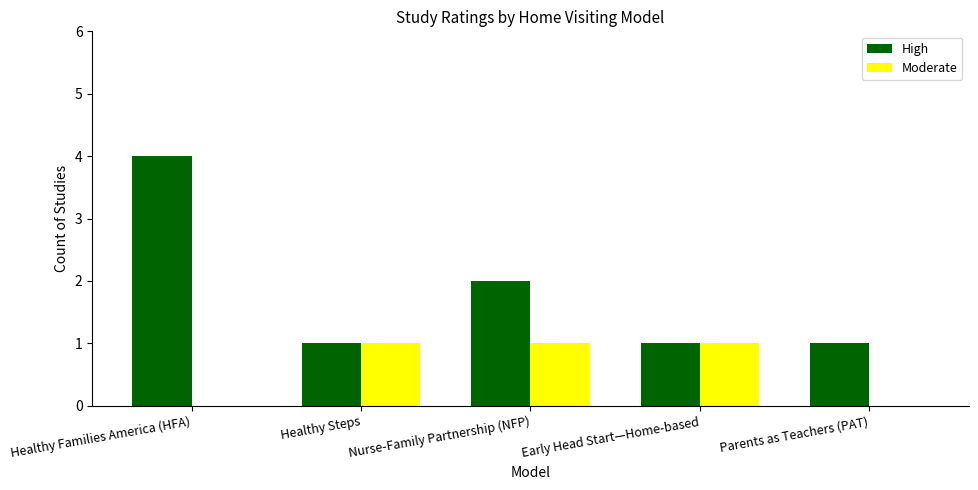

Is the value of High at Parents as Teachers (PAT) greater than the value of Moderate at Healthy Families America (HFA)?

Yes